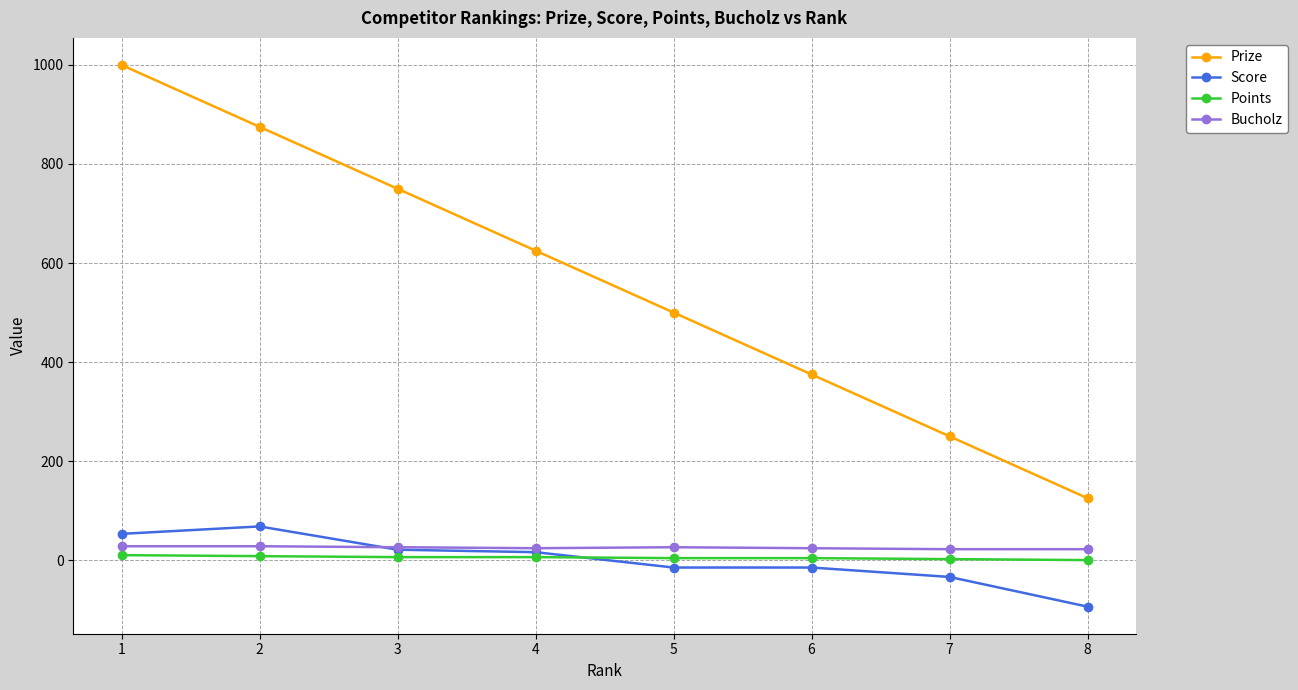

True or false: Score and Prize intersect in this chart.

False